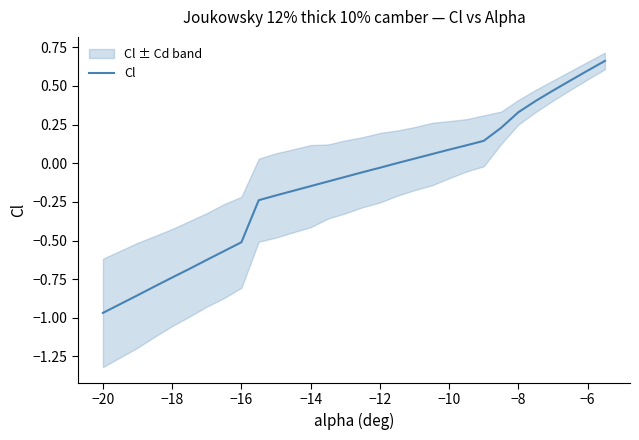

How many data points does each series have?

30